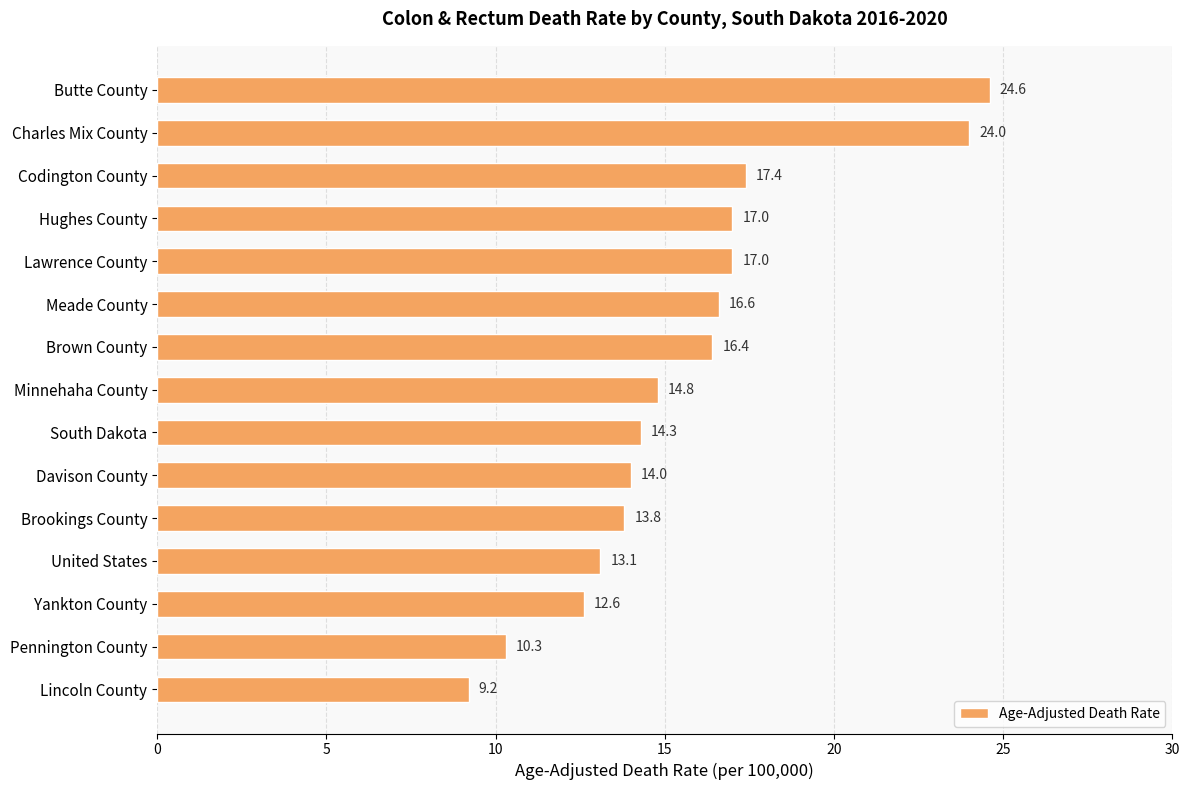

Which has a higher value, Hughes County or Lincoln County?

Hughes County